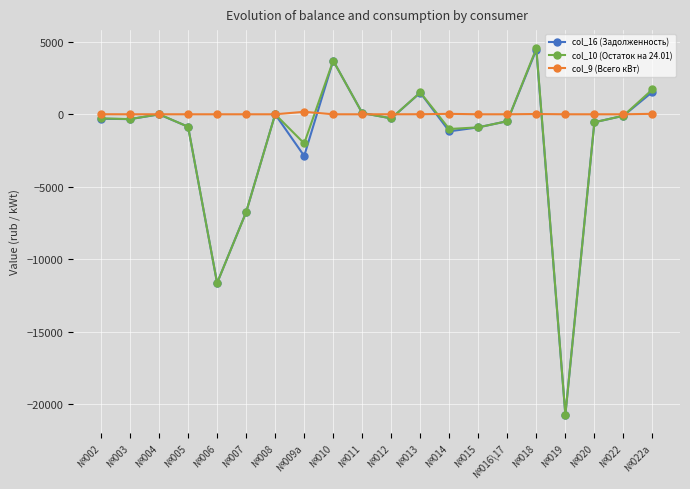

At which label does col_10 (Остаток на 24.01) reach its minimum?

№019